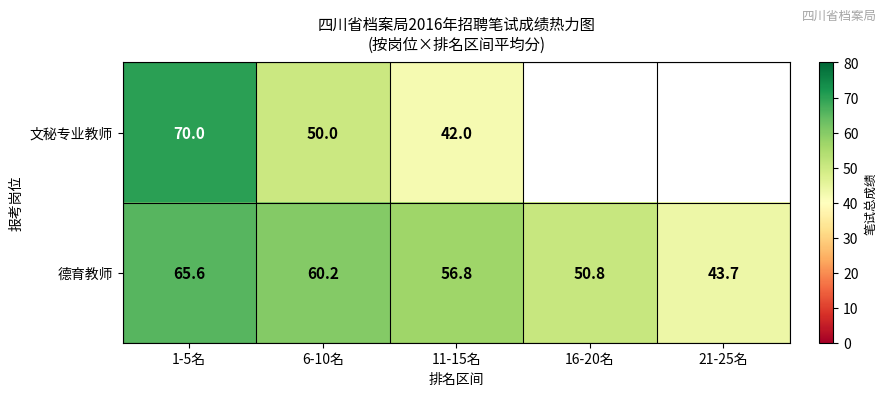

What is the total value across all series at 16-20名?

50.8